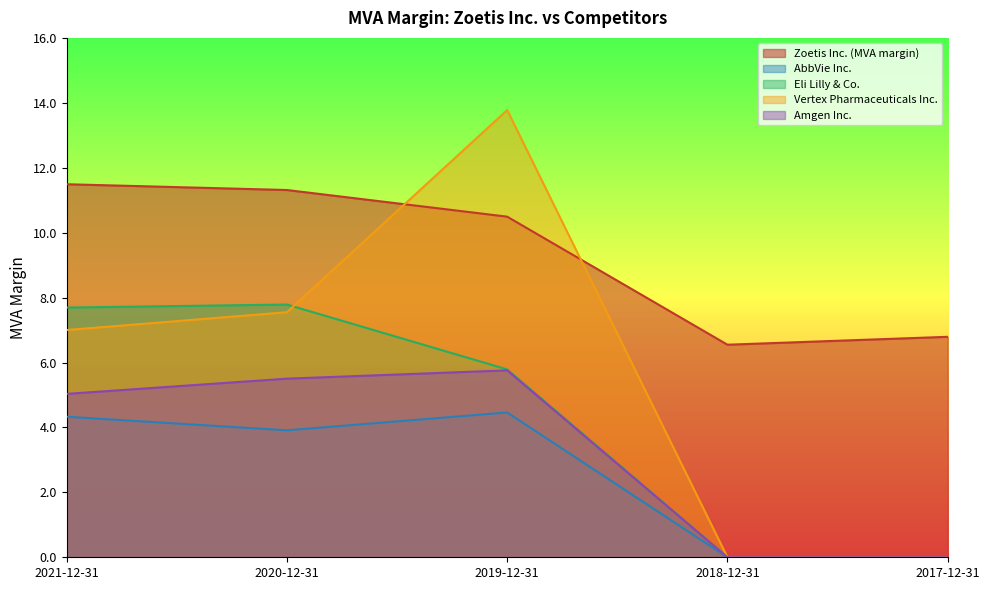

At which category is the sum across all series the highest?

2019-12-31